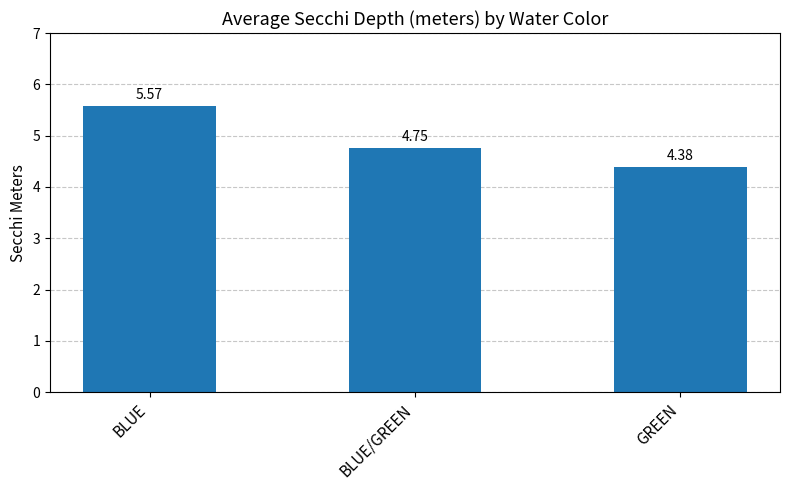

What is the label of the 3rd bar from the left?

GREEN